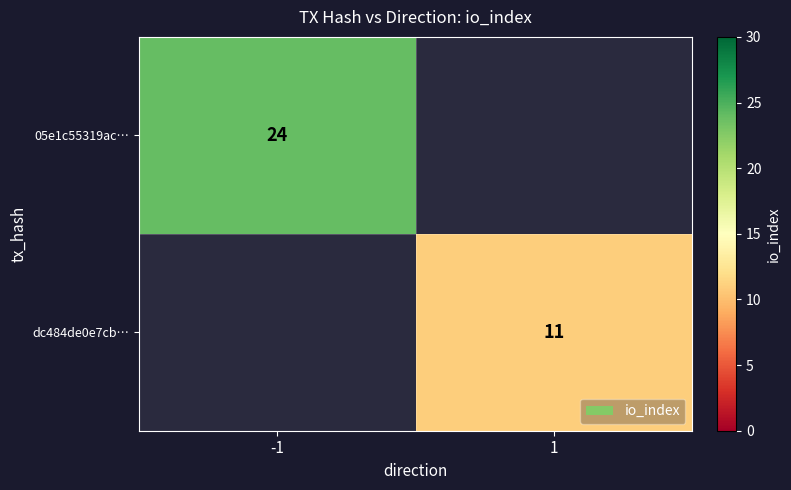

Is the value of dc484de0e7cb… at 1 greater than the value of 05e1c55319ac… at -1?

No